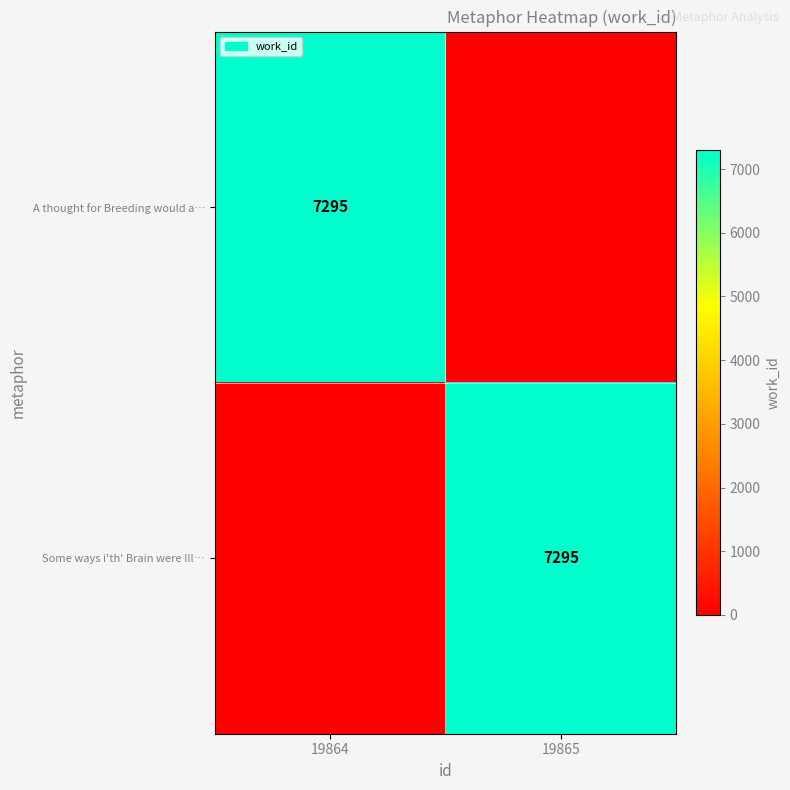

What is the average value of the row_0 series?

3648